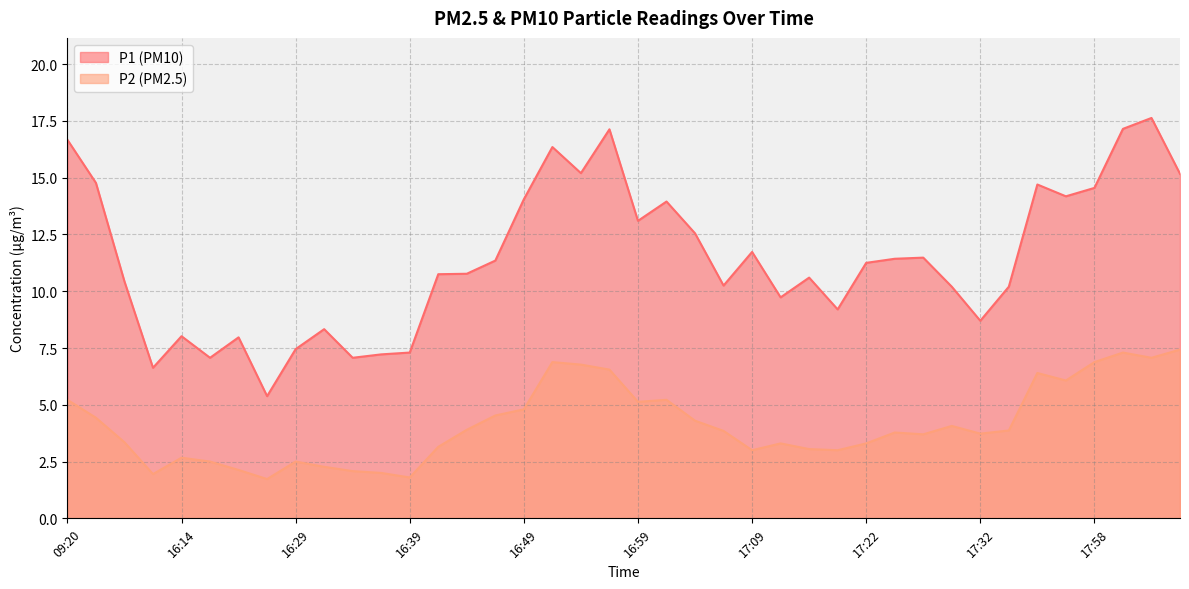

What is the difference between the maximum and second lowest values in the P2 series?

5.6